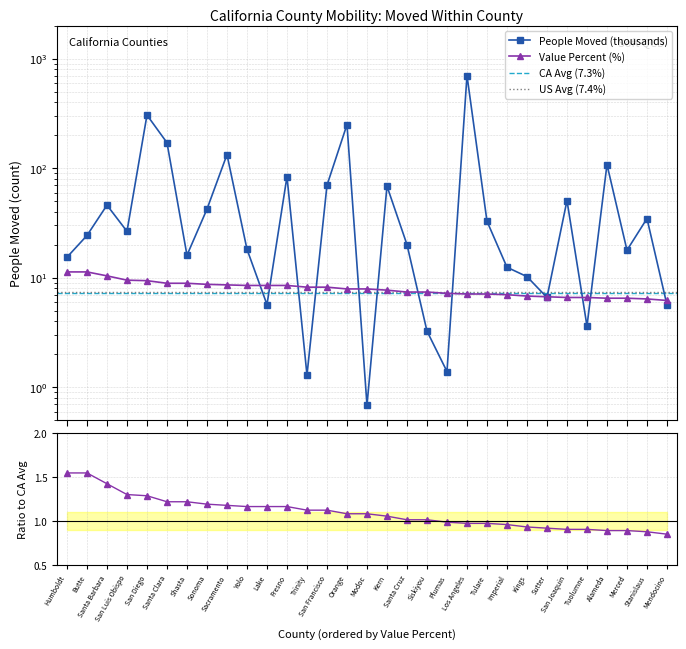

Which has a higher value, Modoc or Tulare?

Tulare